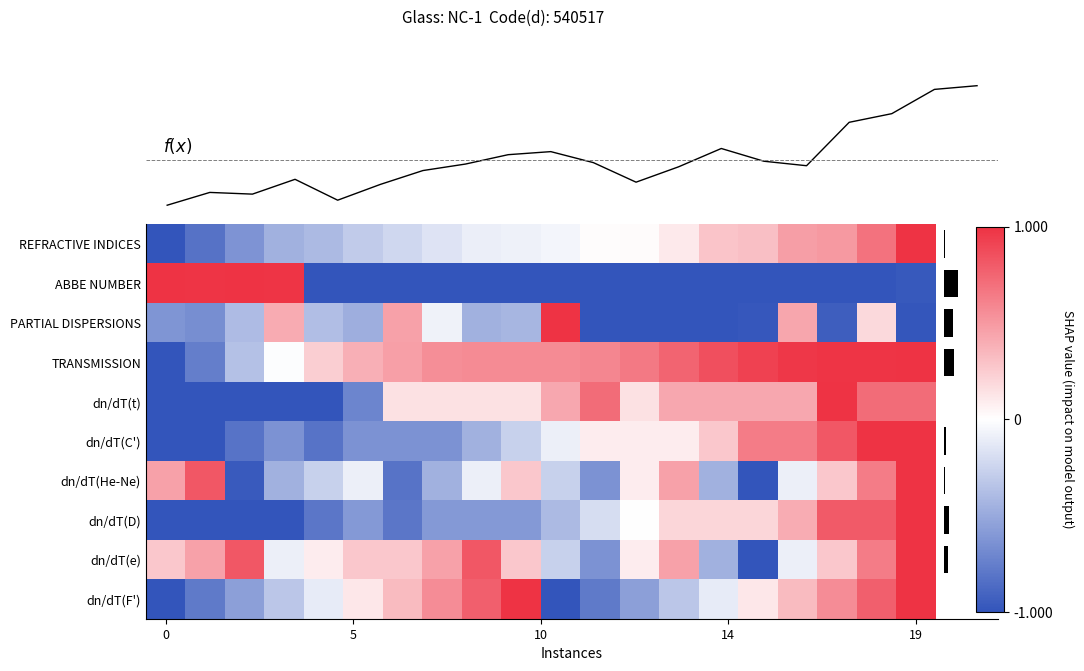

What is the difference between the maximum and minimum values in the dn/dT(D) series?

2.0